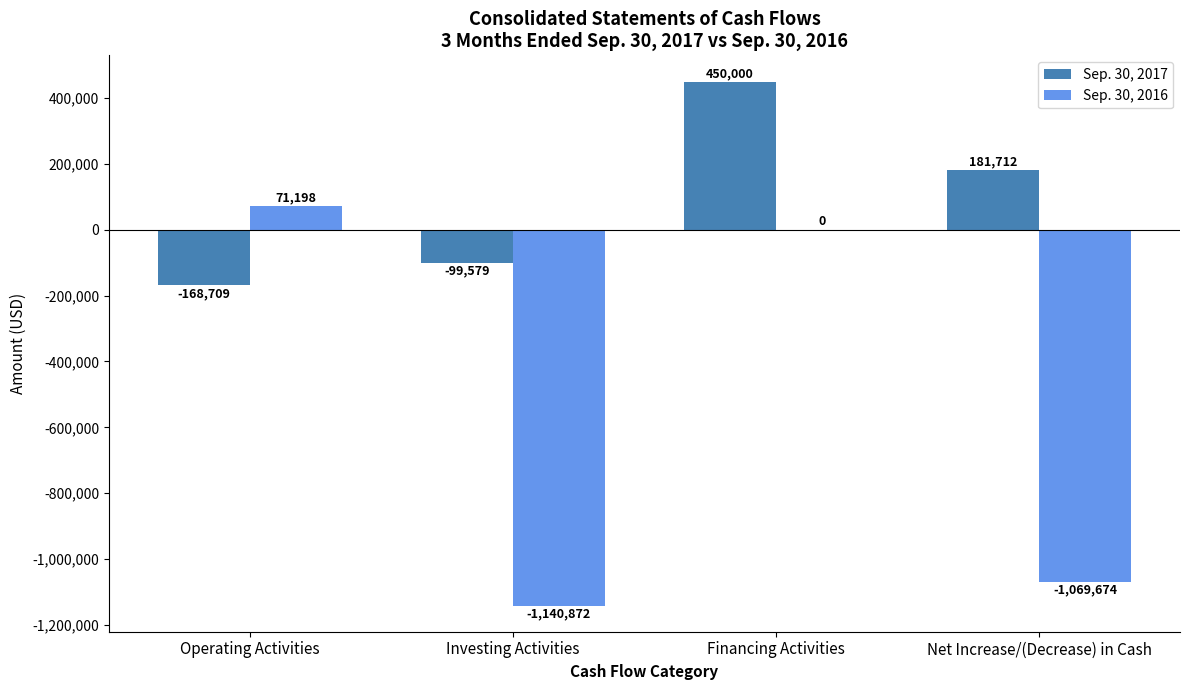

What is the total value across all series at Net Increase/(Decrease) in Cash?

-887962